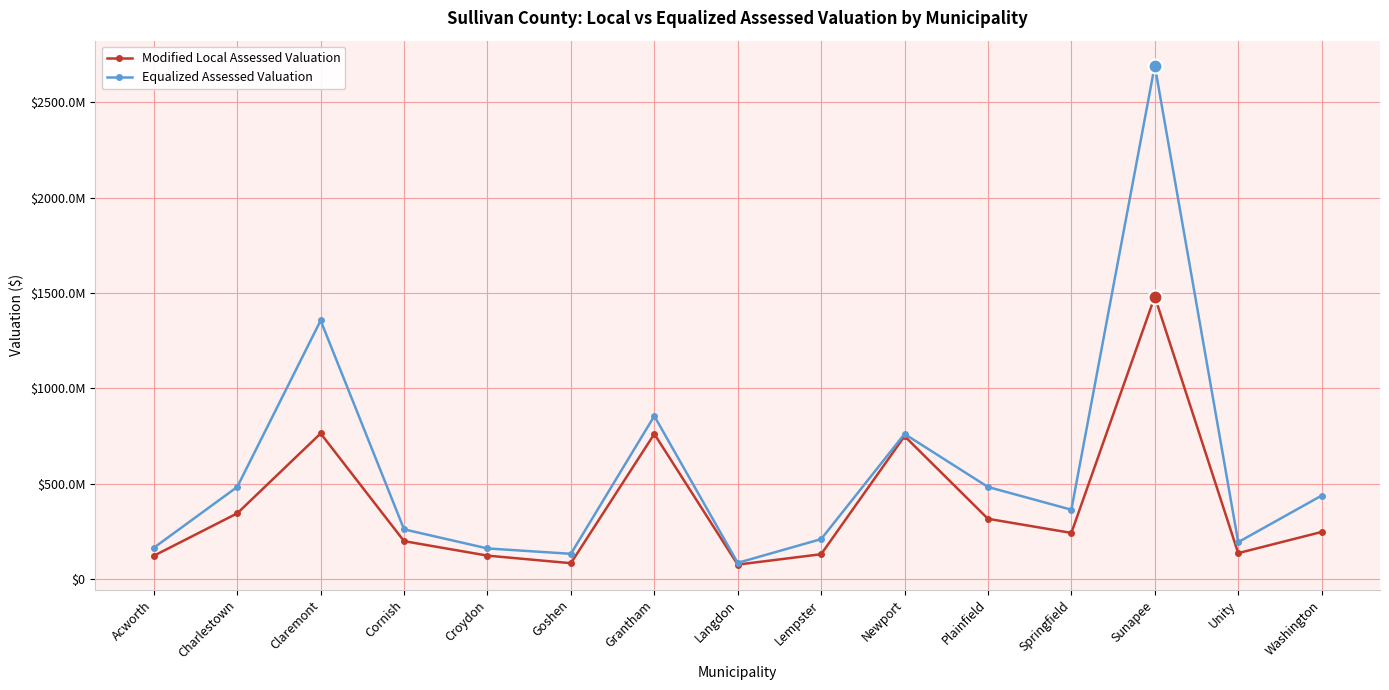

Rank the categories by Equalized Assessed Valuation value from lowest to highest.

Langdon, Goshen, Croydon, Acworth, Unity, Lempster, Cornish, Springfield, Washington, Plainfield, Charlestown, Newport, Grantham, Claremont, Sunapee